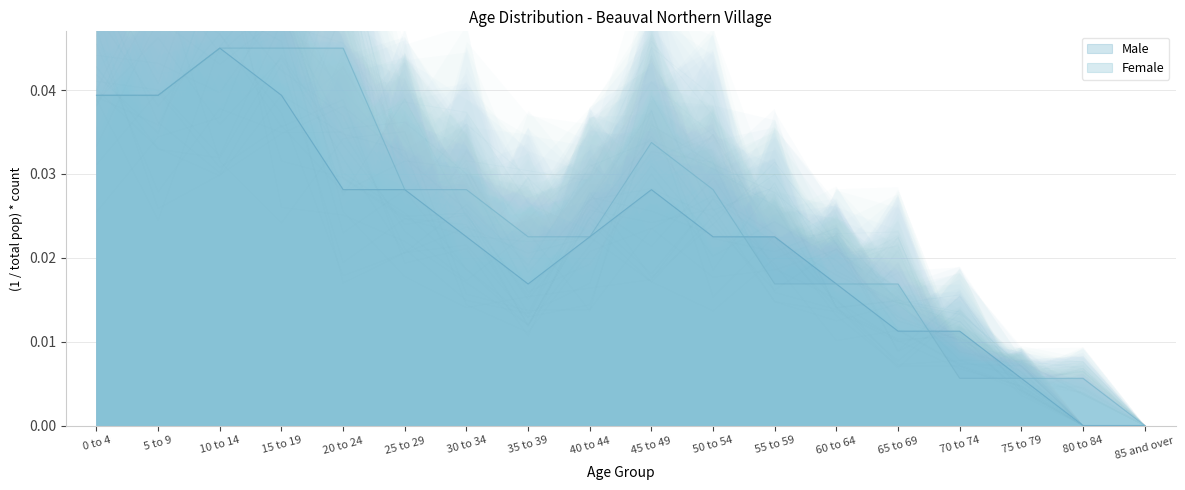

How many categories are shown in the chart?

18